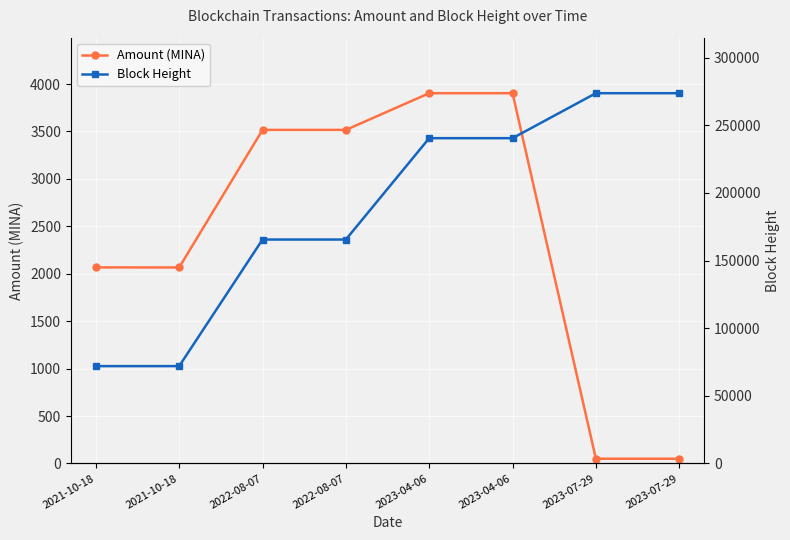

How many series are shown in this chart?

2